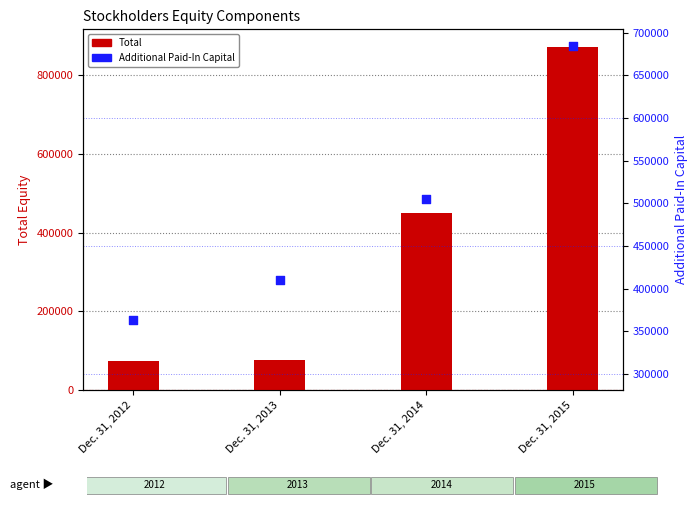

Which series has the largest total across all categories?

Additional Paid-In Capital